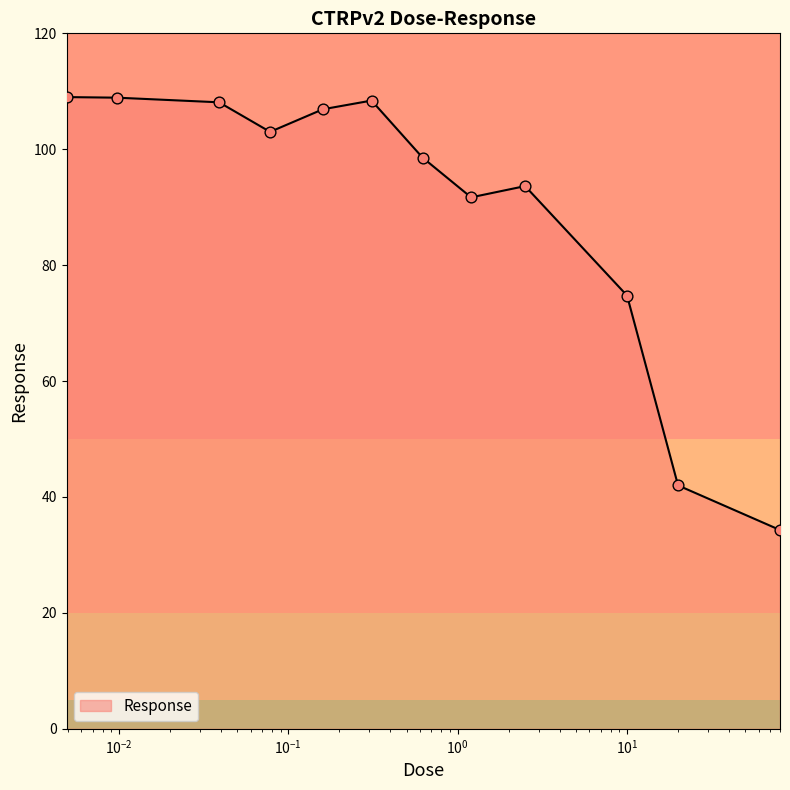

What is the difference between the maximum and minimum values?

74.7